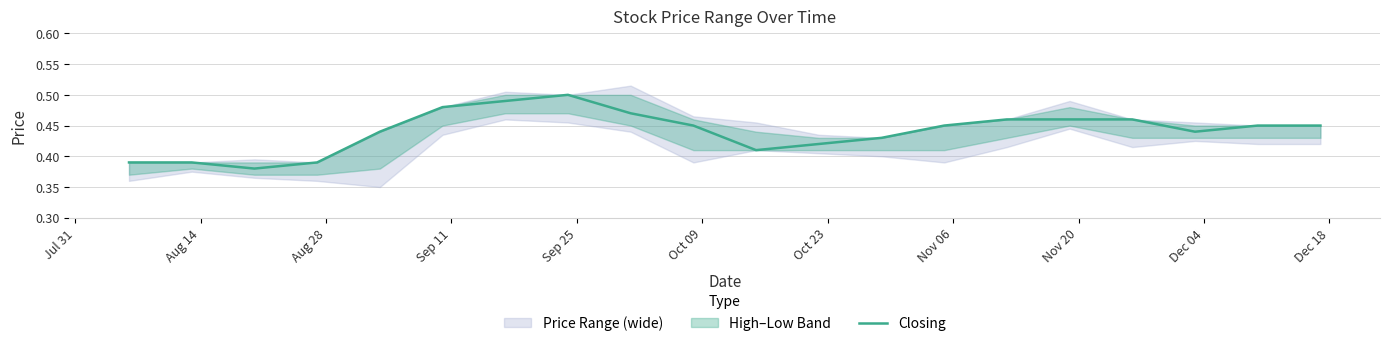

What is the difference between the second highest and minimum values?

0.1